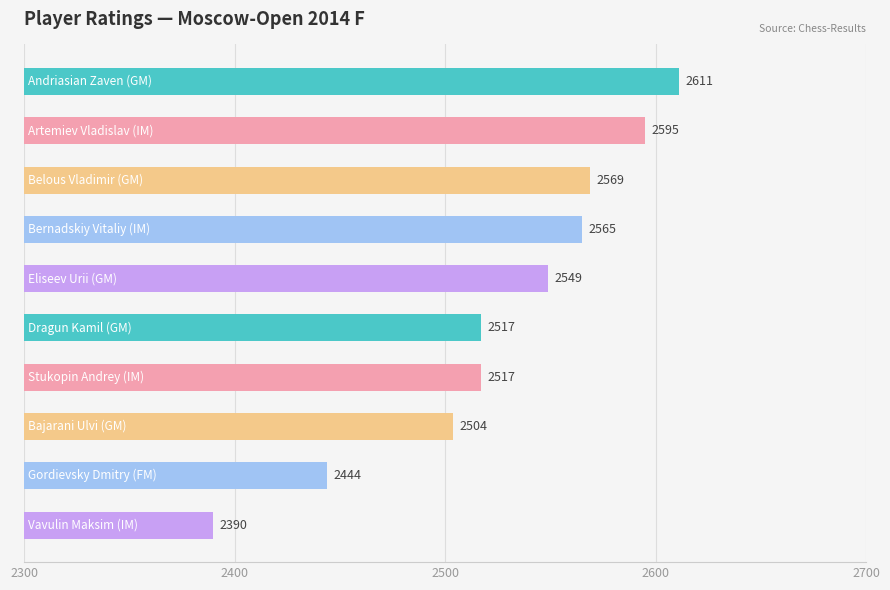

What is the average value?

2526